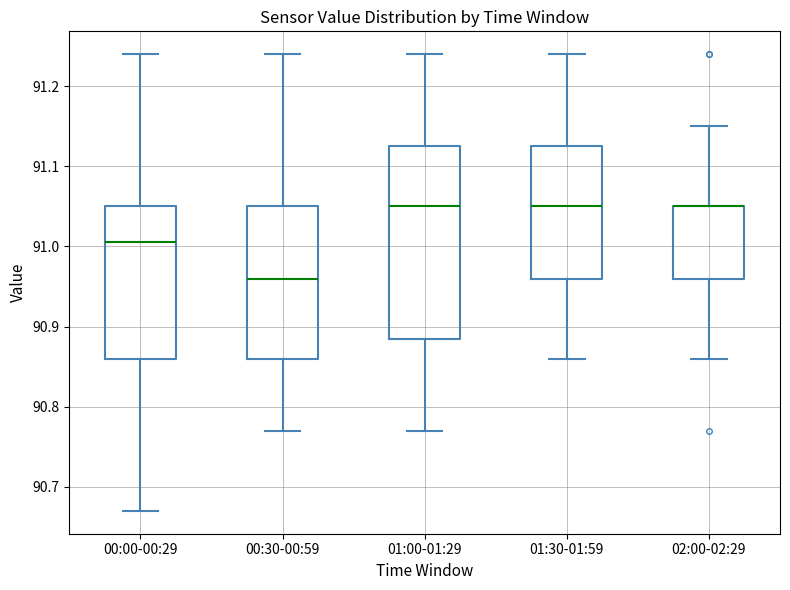

Reading left to right, read every box against the y-axis: the position of its median line, the range the box covers, and the ends of its whiskers. The values are not printed on the chart, so give them approximately, as read against the axis.

00:00-00:29: median 91.01, box 90.86 to 91.05, whiskers 90.67 to 91.24
00:30-00:59: median 90.96, box 90.86 to 91.05, whiskers 90.77 to 91.24
01:00-01:29: median 91.05, box 90.89 to 91.13, whiskers 90.77 to 91.24
01:30-01:59: median 91.05, box 90.96 to 91.13, whiskers 90.86 to 91.24
02:00-02:29: median 91.05 (drawn on the box's upper edge), box 90.96 to 91.05, whiskers 90.86 to 91.15